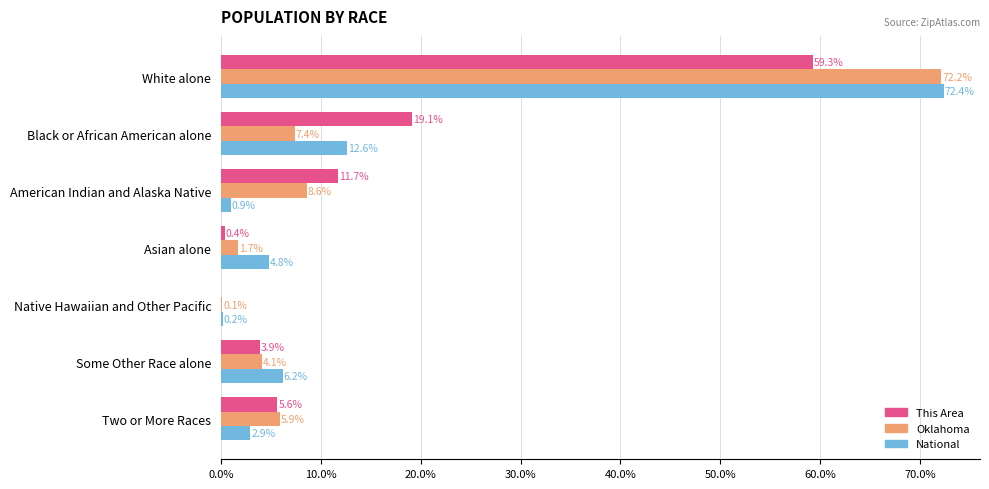

Where is This Area nearest to the value 29?

Black or African American alone